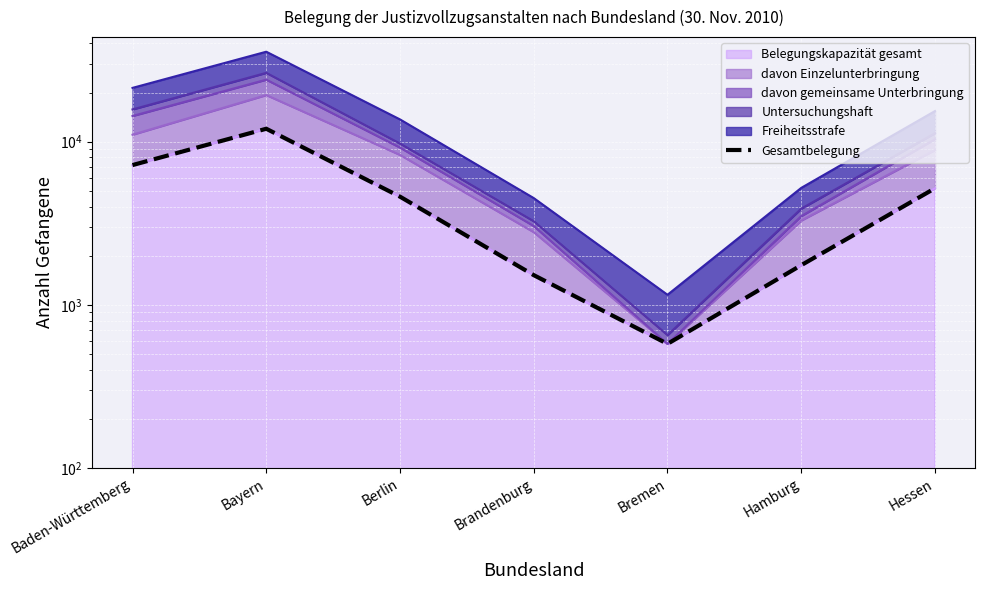

At which category does the chart reach its minimum across all series?

Bremen